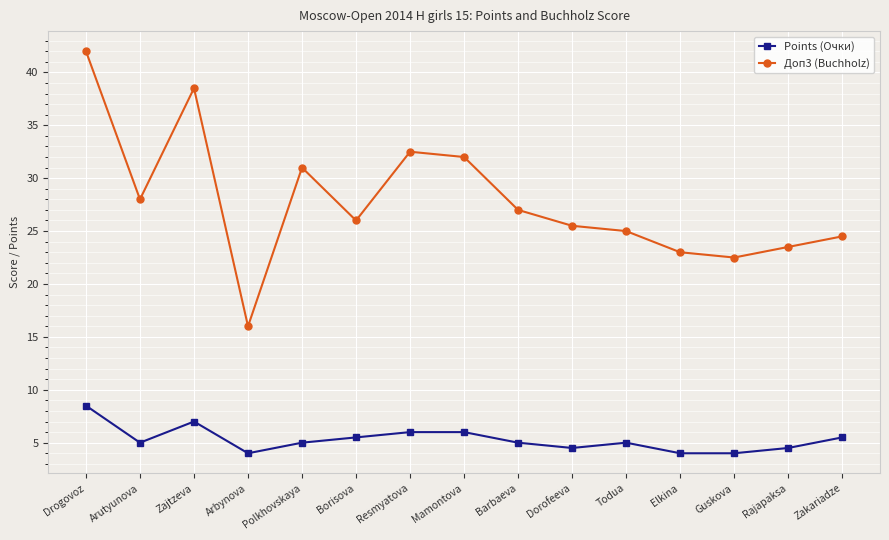

Reading left to right, transcribe all the data shown in this chart.

Points (Очки): 8.5	5.0	7.0	4.0	5.0	5.5	6.0	6.0	5.0	4.5	5.0	4.0	4.0	4.5	5.5
Доп3 (Buchholz): 42.0	28.0	38.5	16.0	31.0	26.0	32.5	32.0	27.0	25.5	25.0	23.0	22.5	23.5	24.5